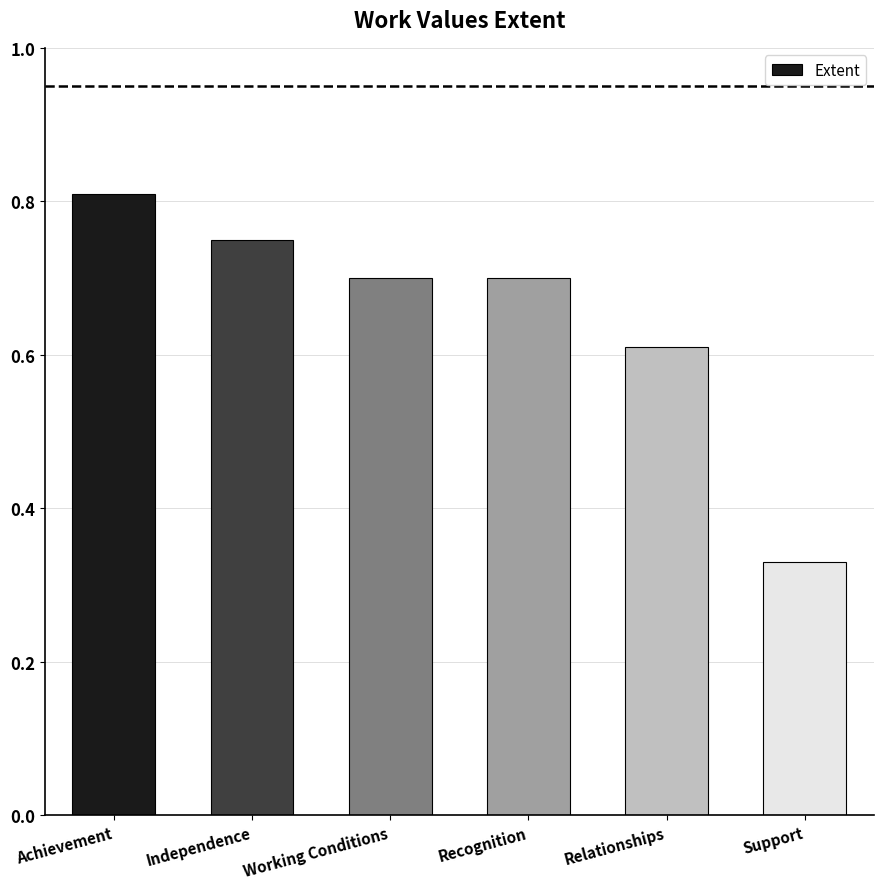

Reading right to left, what are all the values shown in this chart?

33	61	70	70	75	81